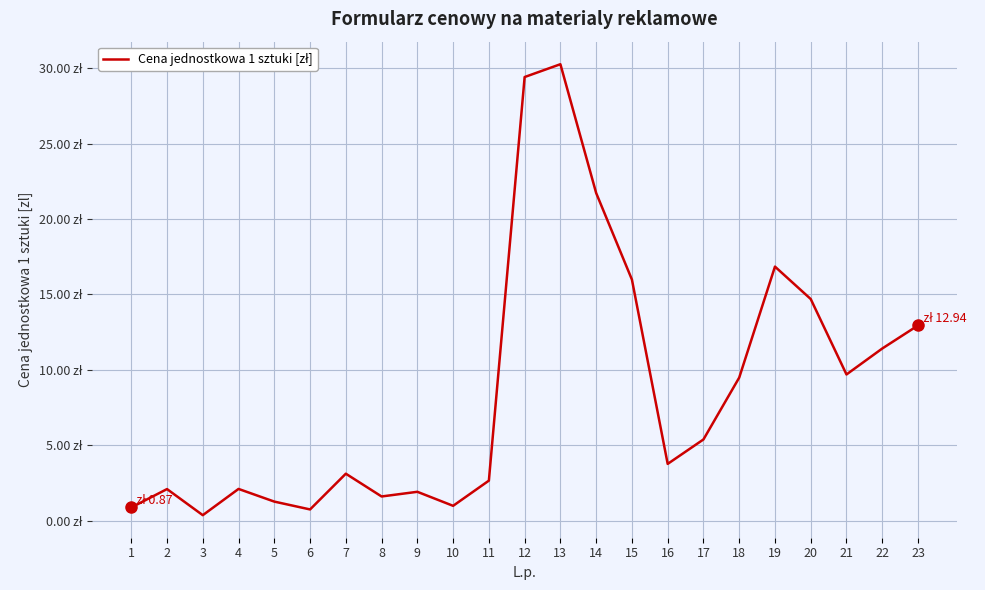

Does the chart have visible grid lines?

Yes